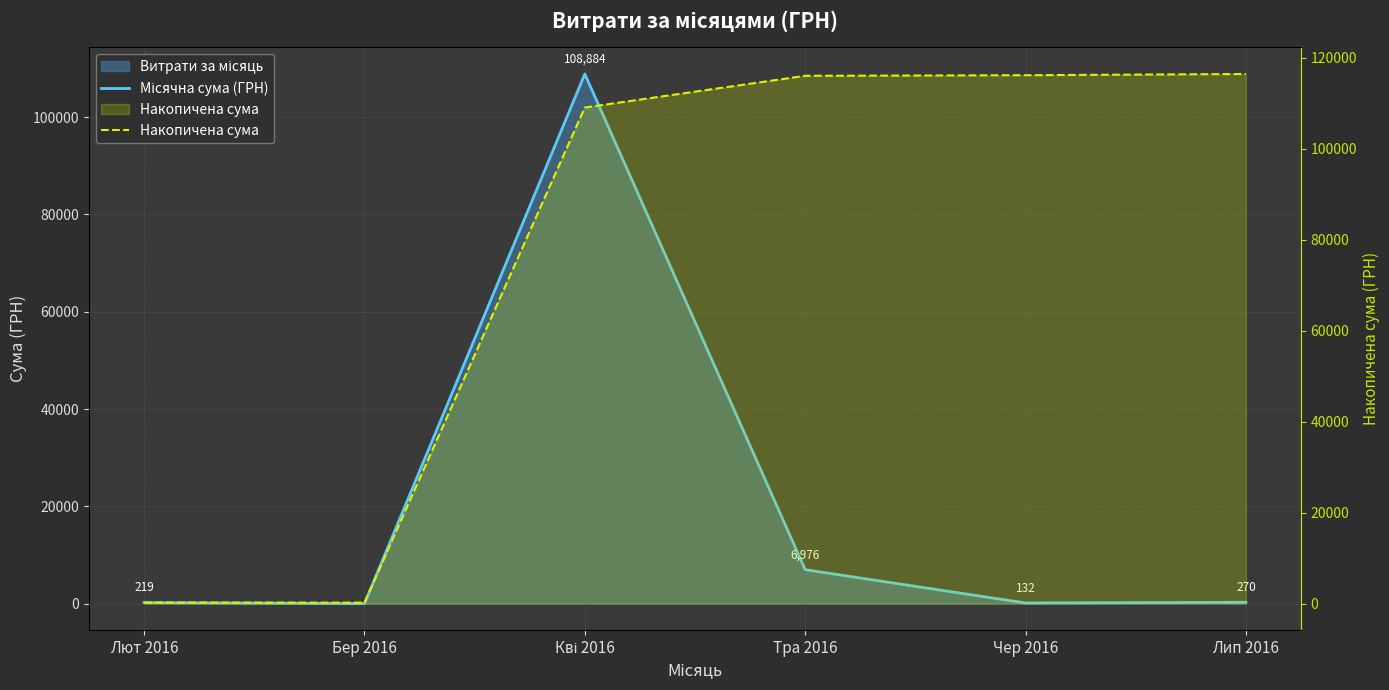

Rank the series by their maximum value, from highest to lowest.

Накопичена сума, Місячна сума (ГРН)